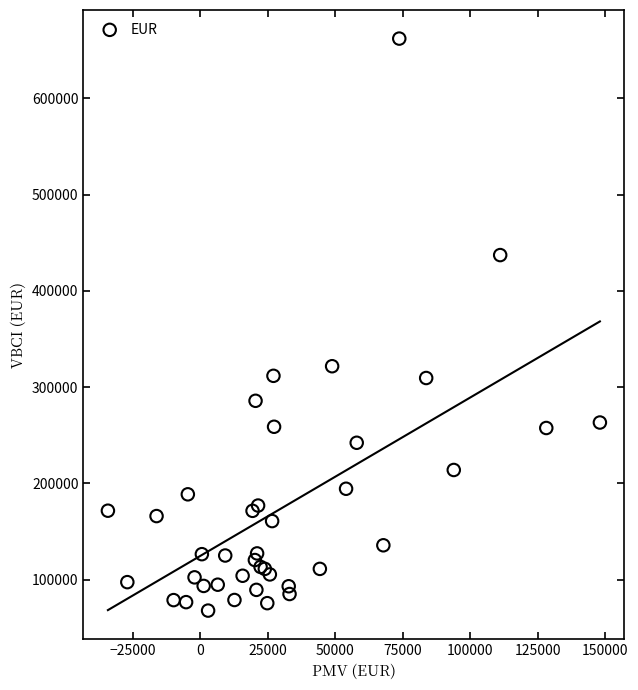

What Y value in the scatter plot is closest to 365014?

321784.4